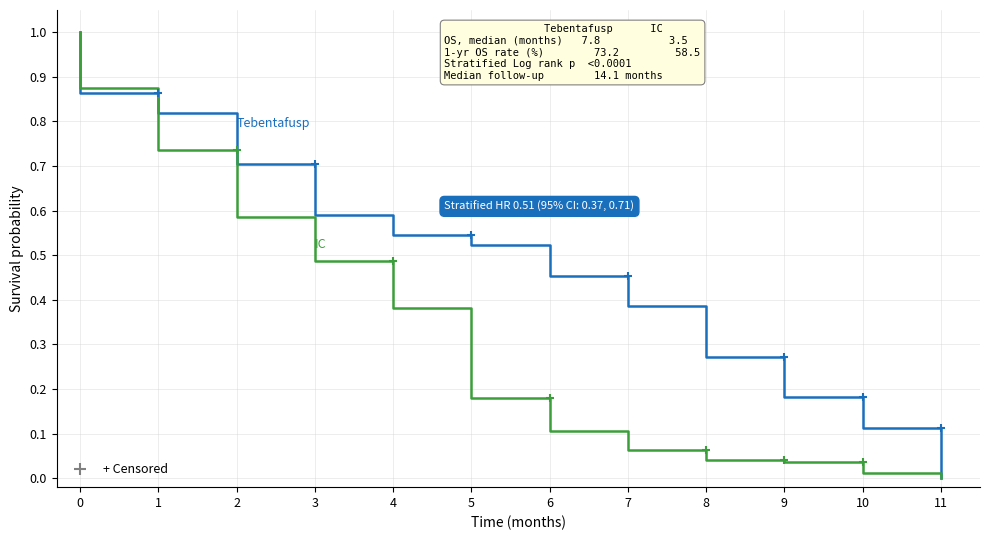

How many data points in Tebentafusp are above 0?

12